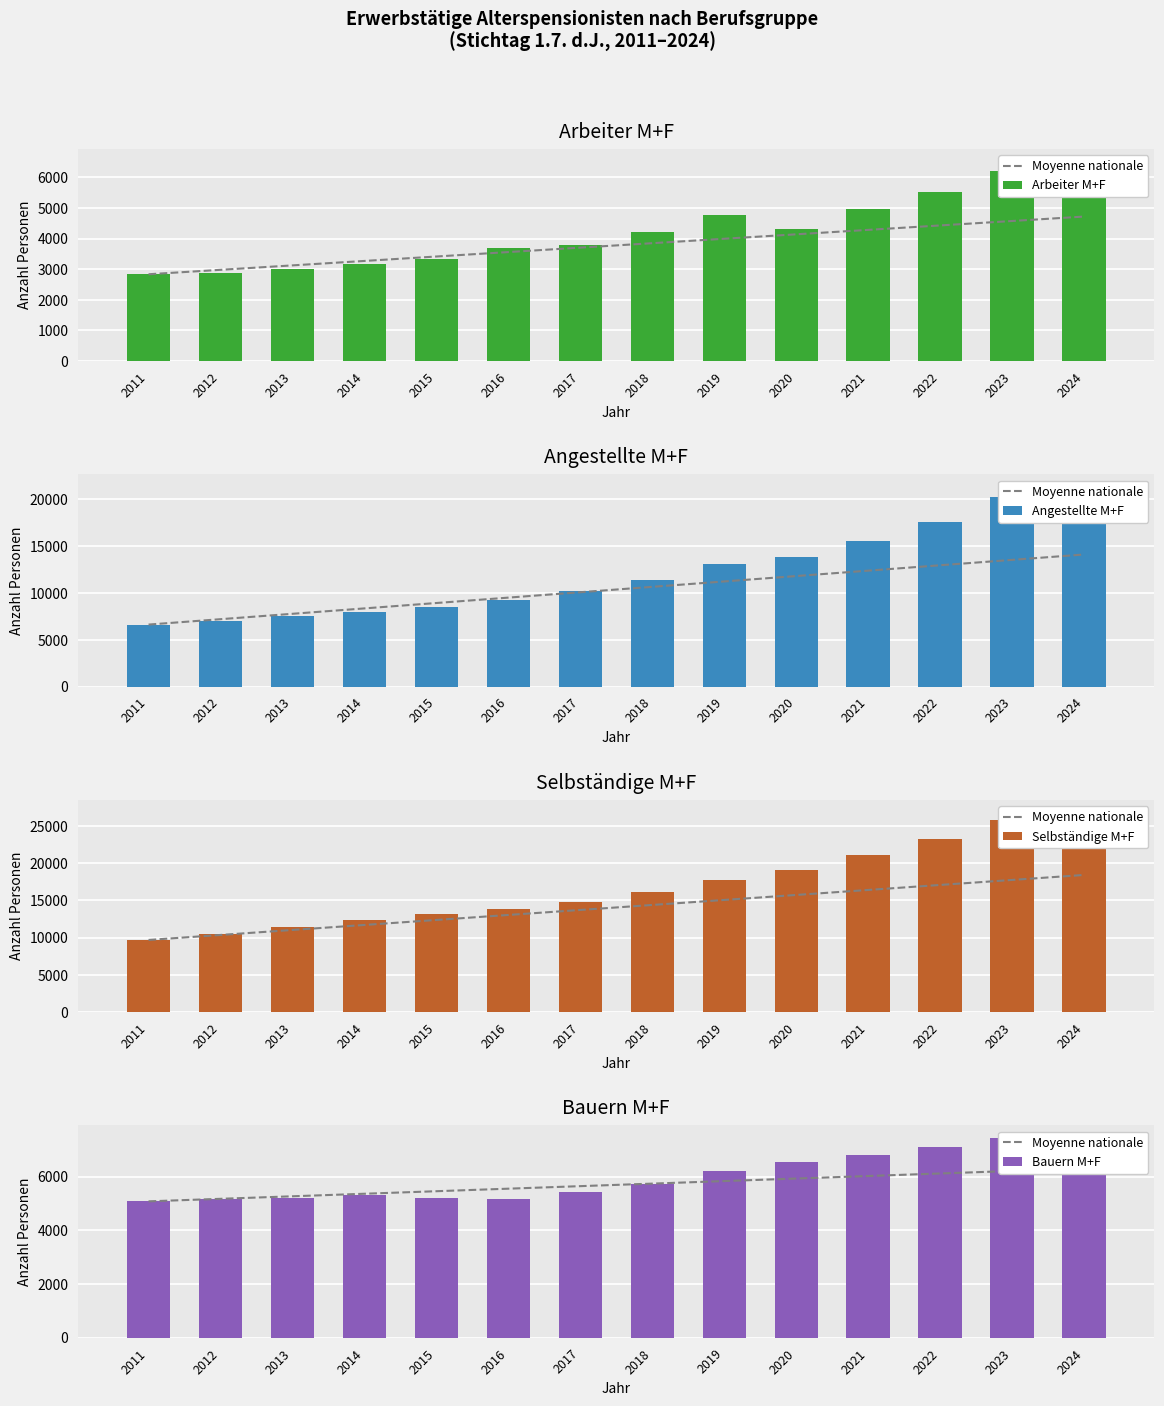

What are all the series names shown in the legend?

Moyenne nationale, Arbeiter M+F, Angestellte M+F, Selbständige M+F, Bauern M+F